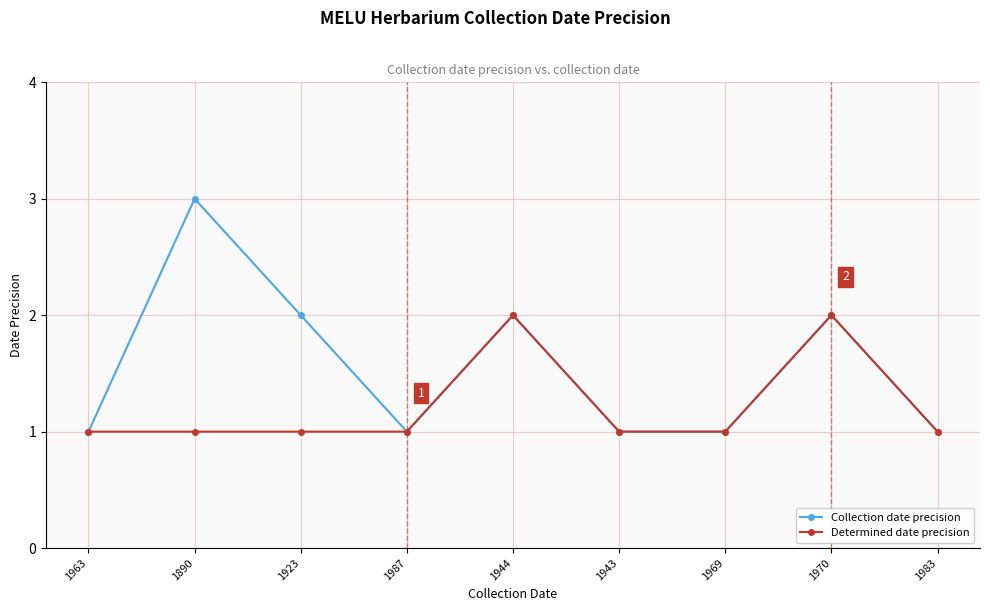

Which category has the highest value in the Collection date precision series?

1890